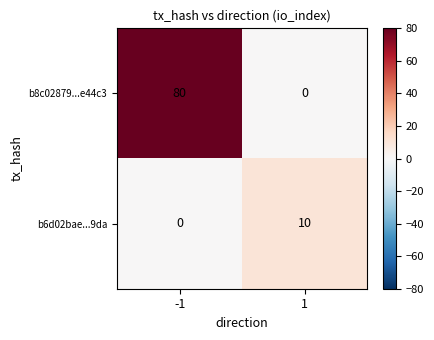

Count the number of data series in this chart.

2